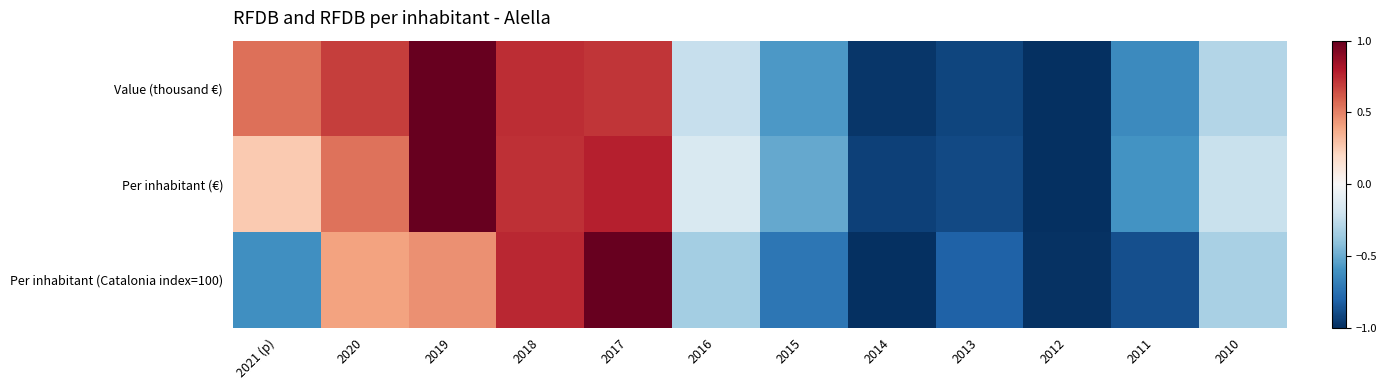

What is the minimum value shown in the chart?

-1.0